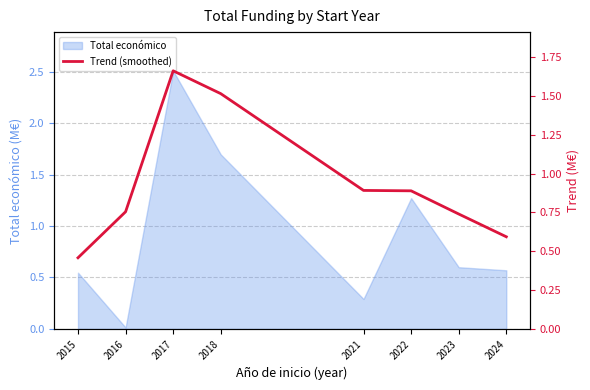

At which label does Total económico reach its minimum?

2016